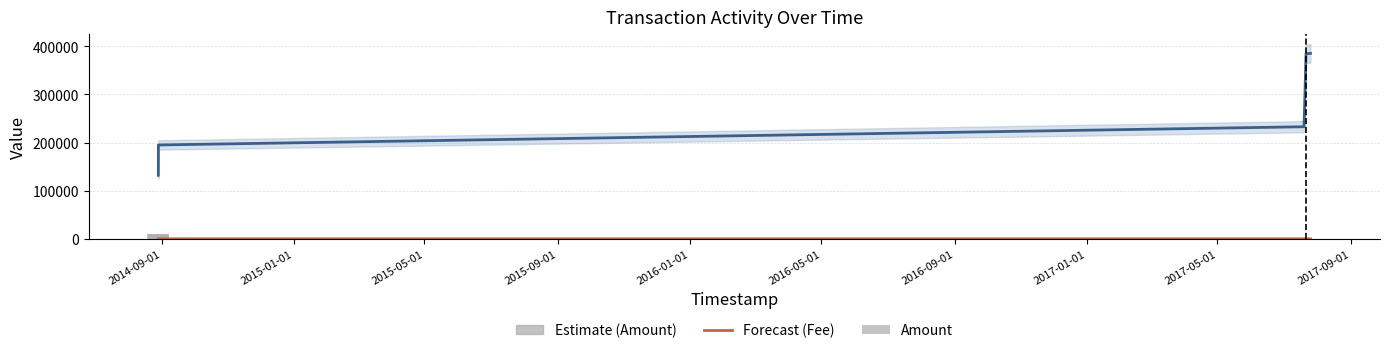

Where is Amount nearest to the value 5000?

2015-01-01